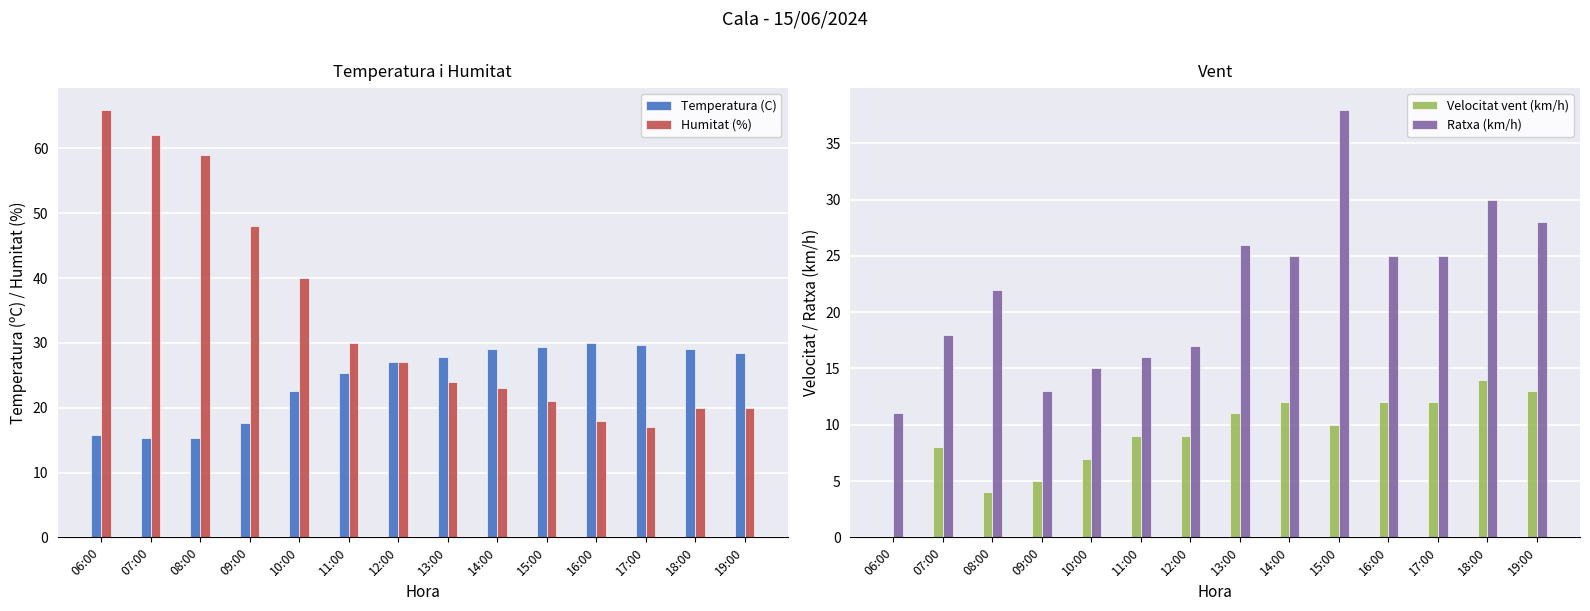

The Humitat (%) series shows 24.0 at 13:00. True or false?

True